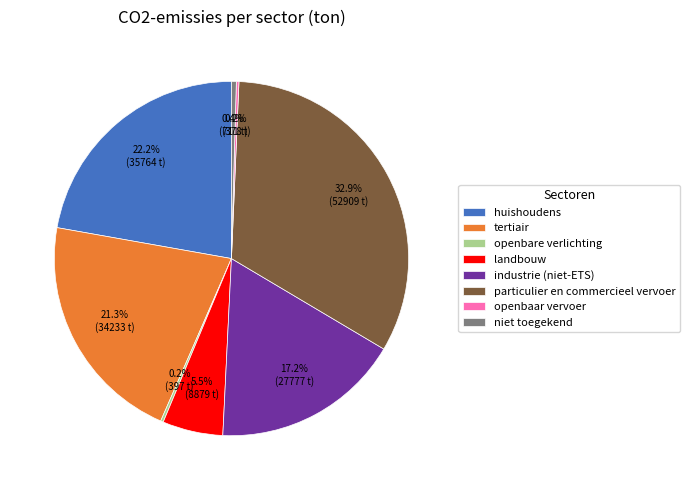

Is it true that niet toegekend is 0% of the pie?

True